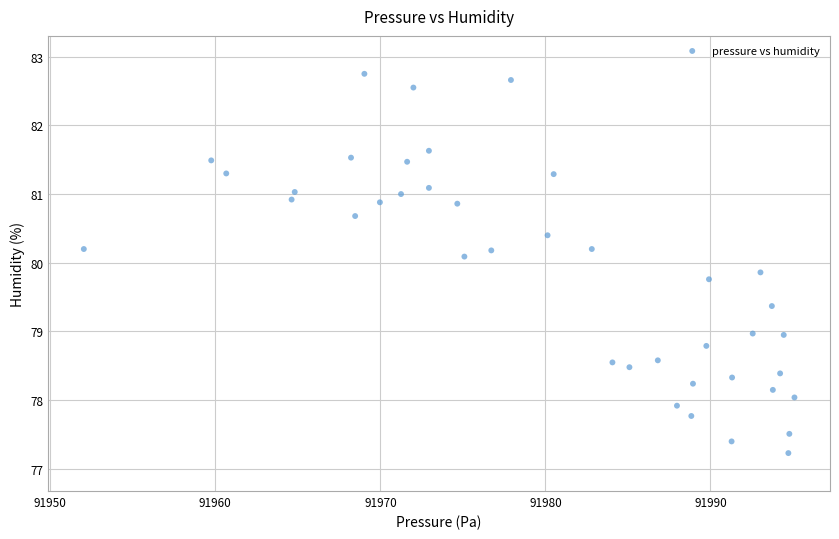

What is the range of Y values (max minus min)?

5.5